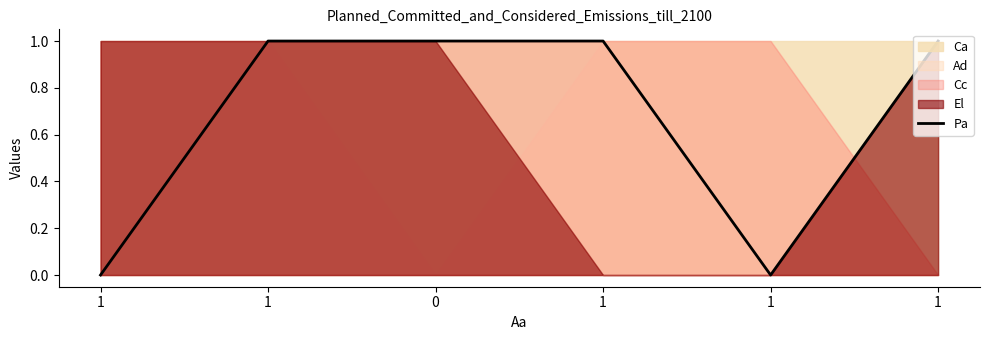

What is the approximate value at 1?

1